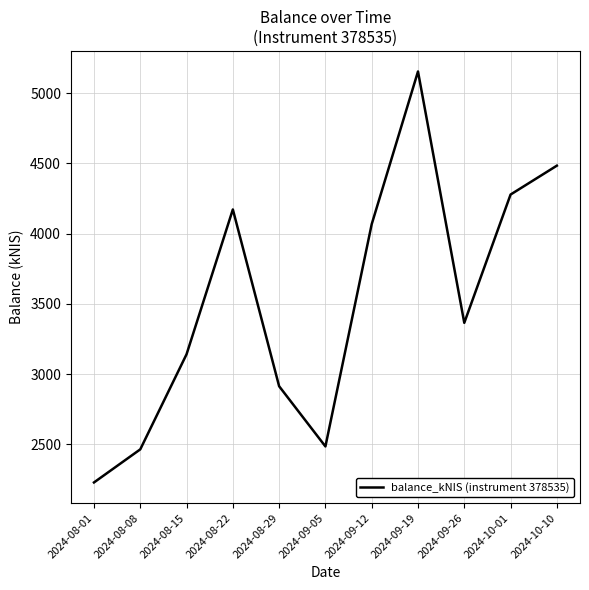

The value at 2024-09-26 is 3365.2. True or false?

True